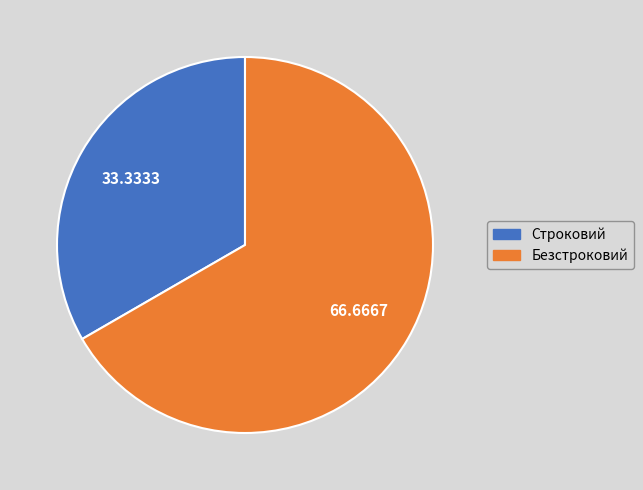

Which category has the biggest portion of the pie?

Безстроковий